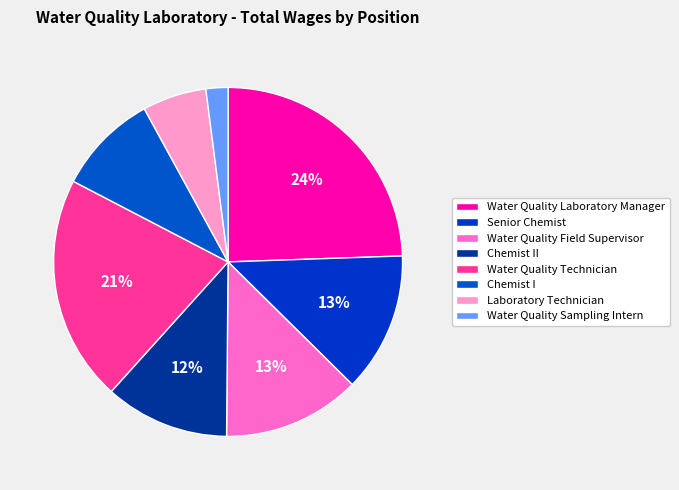

Which category has the smallest portion of the pie?

Water Quality Sampling Intern